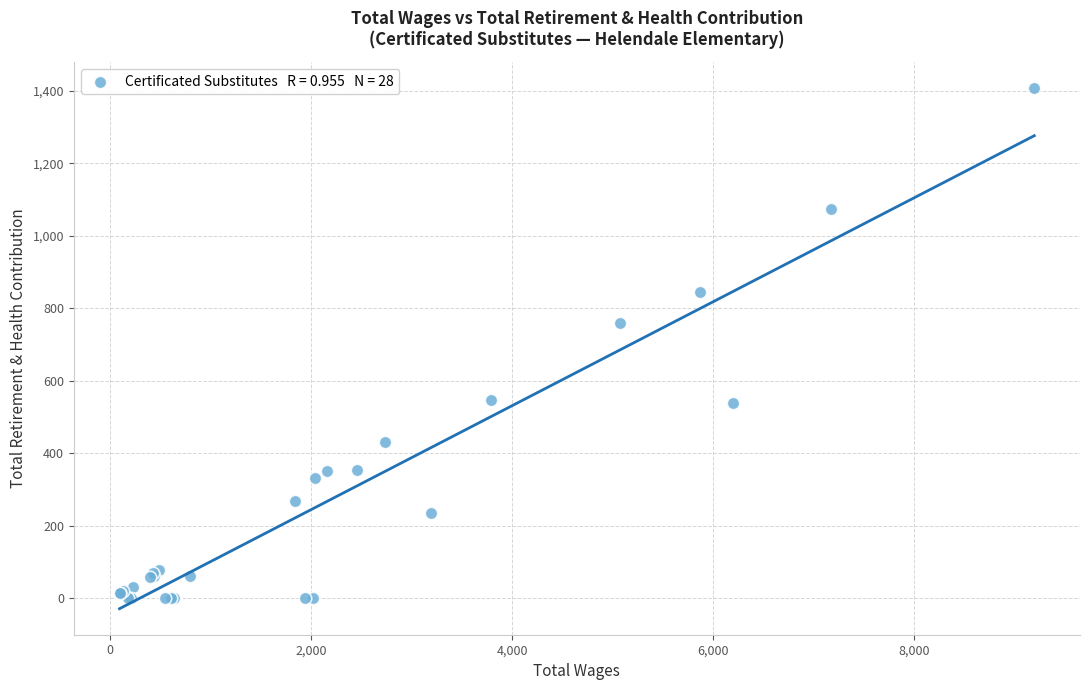

What Y value in the scatter plot is closest to 704?

760